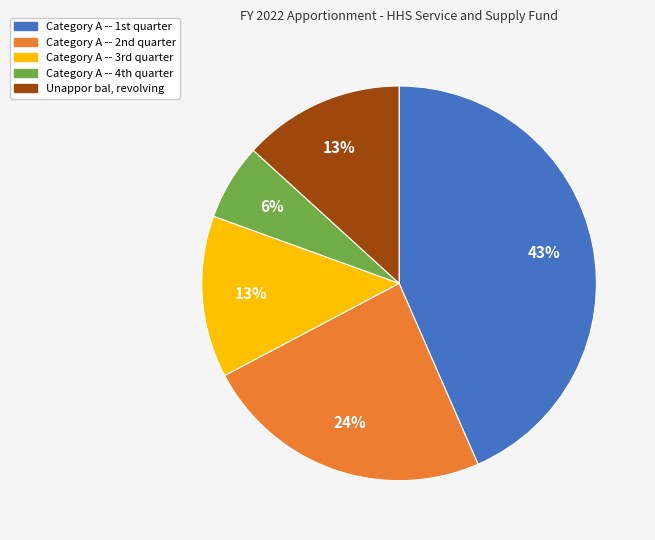

Which slice is the largest?

Category A -- 1st quarter